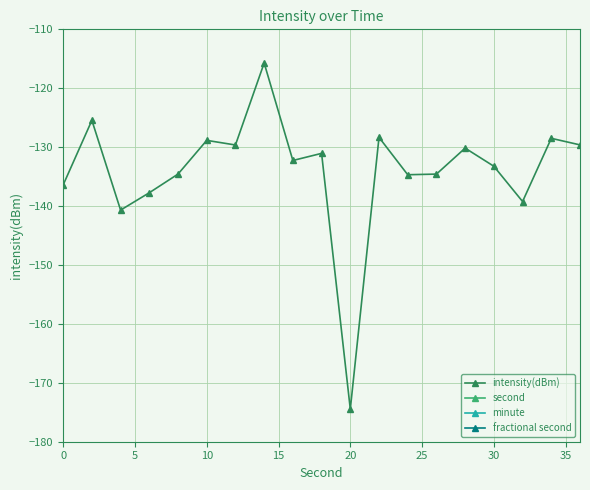

What are all the series names shown in the legend?

intensity(dBm), second, minute, fractional second